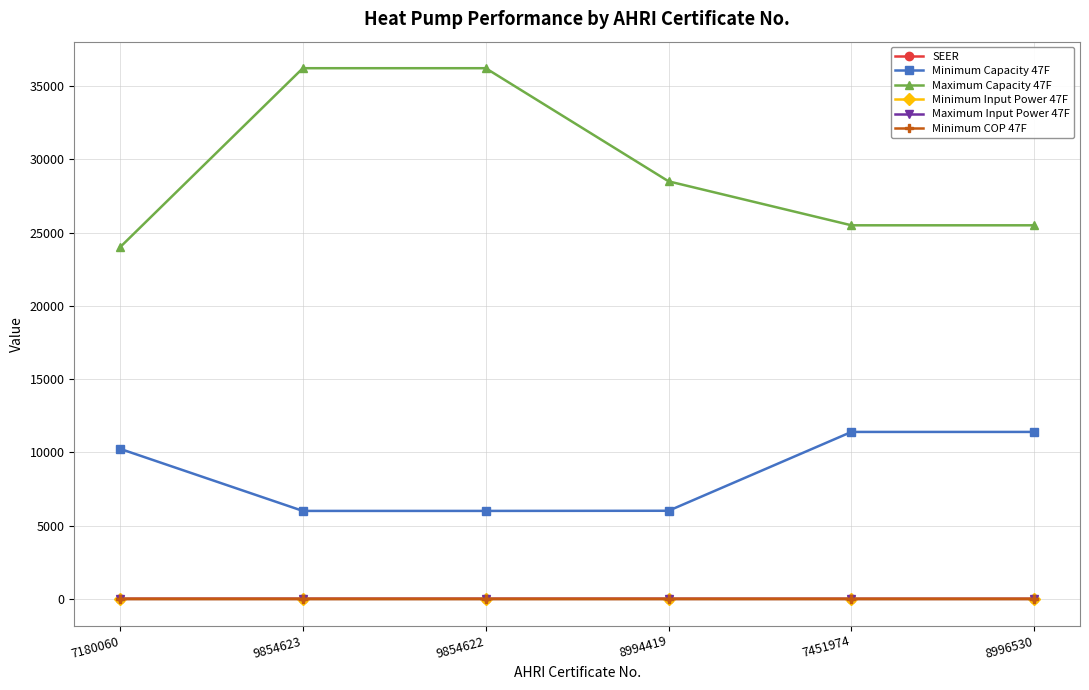

Which series has the widest spread of values?

Maximum Capacity 47F